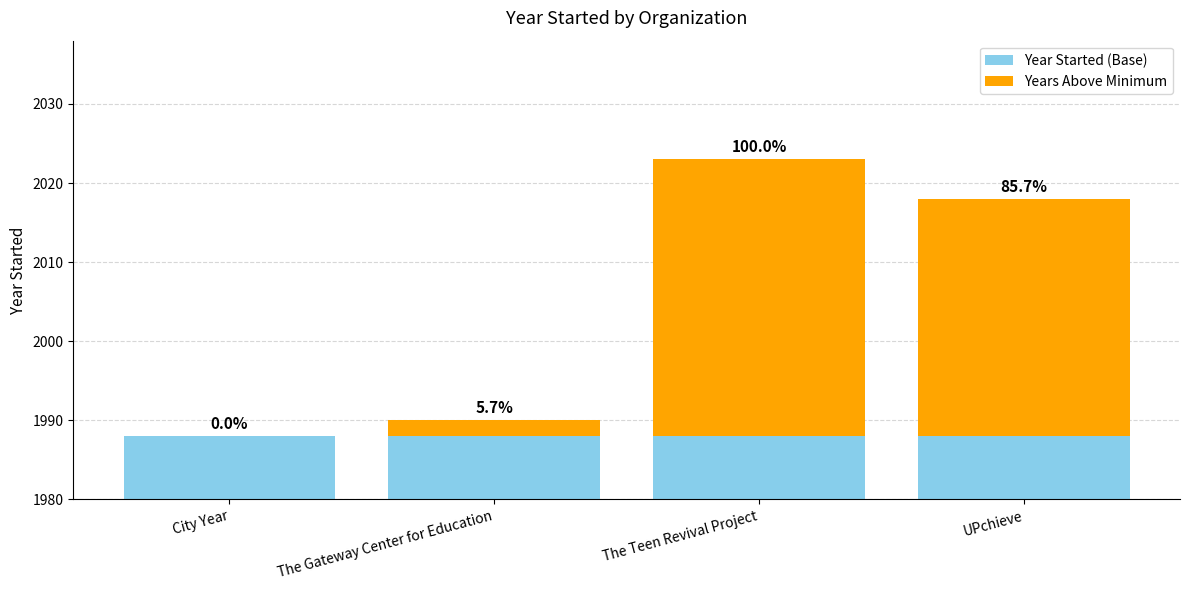

Which category has the highest value in the Year Started (Base) series?

City Year